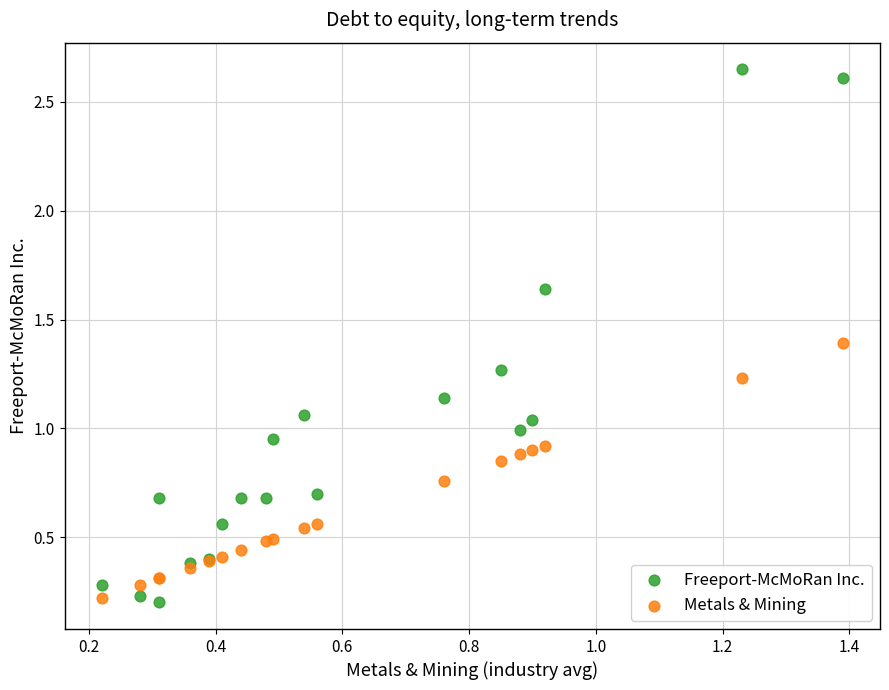

Which series reaches the maximum Y coordinate?

Freeport-McMoRan Inc.